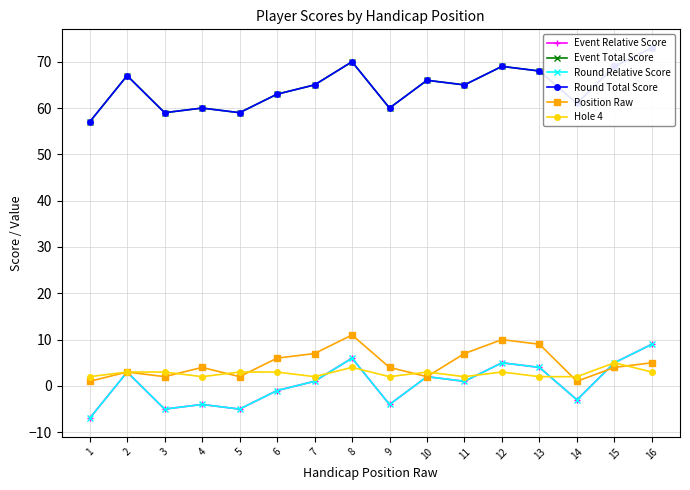

What are all the series names shown in the legend?

Event Relative Score, Event Total Score, Round Relative Score, Round Total Score, Position Raw, Hole 4